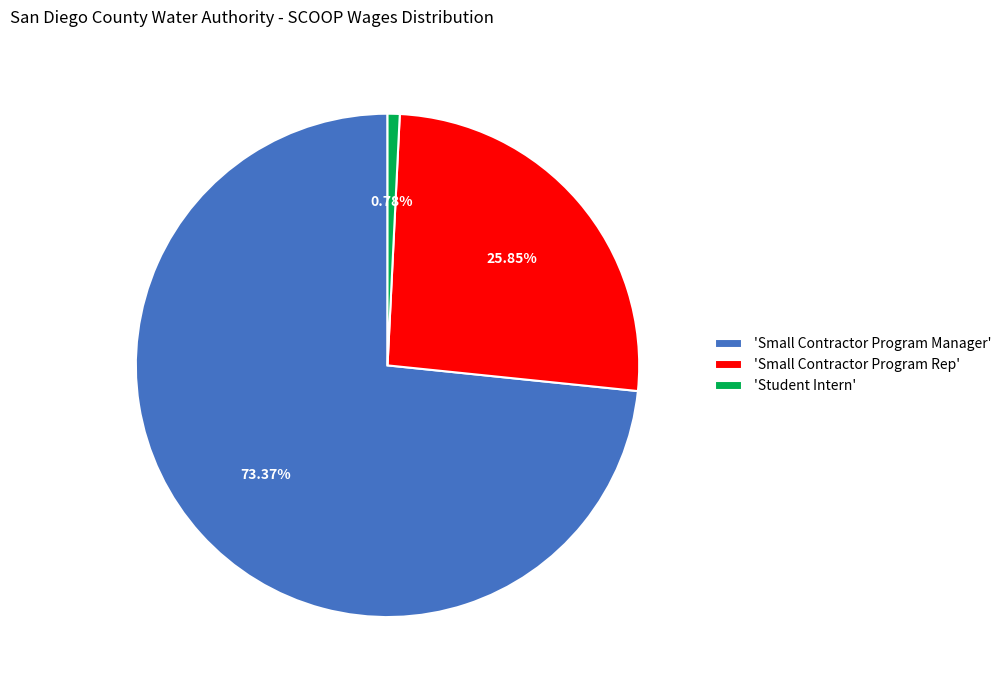

To the nearest percent, what is the average slice percentage?

33%